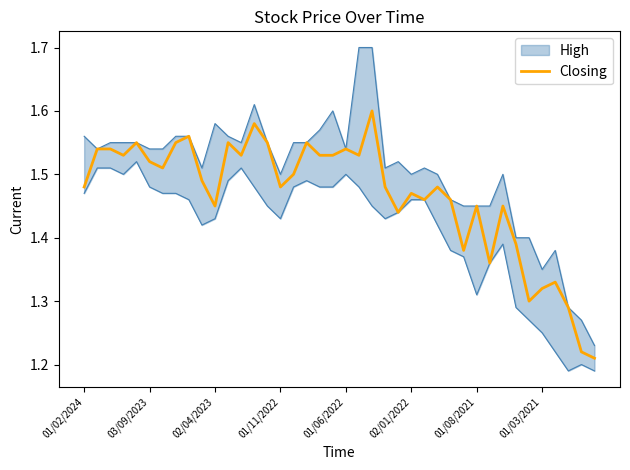

What is the change in value from 11 to 33?

-0.2